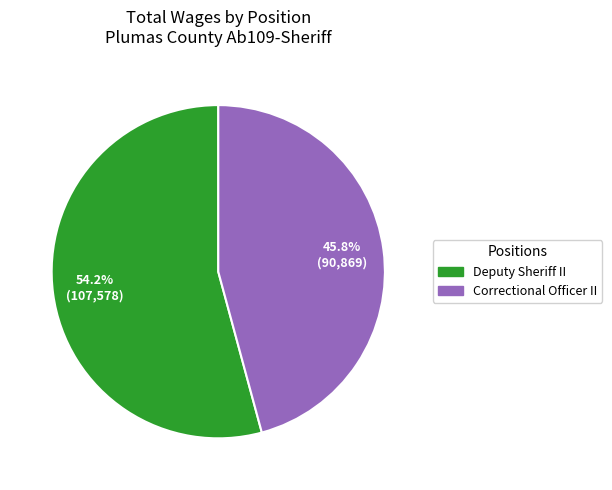

How many segments does this pie chart have?

2